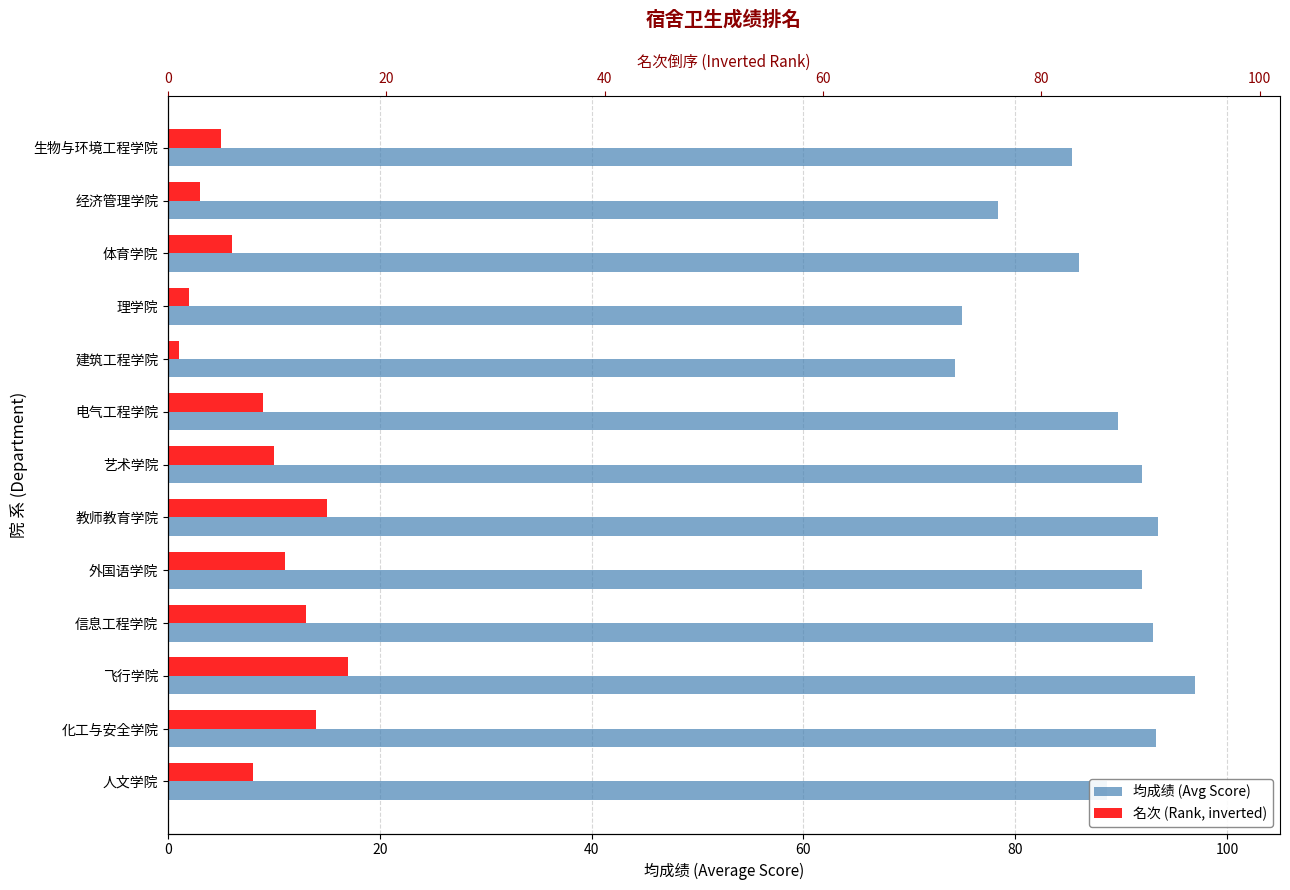

Which series changed the most between 生物与环境工程学院 and 电气工程学院?

均成绩 (Avg Score)